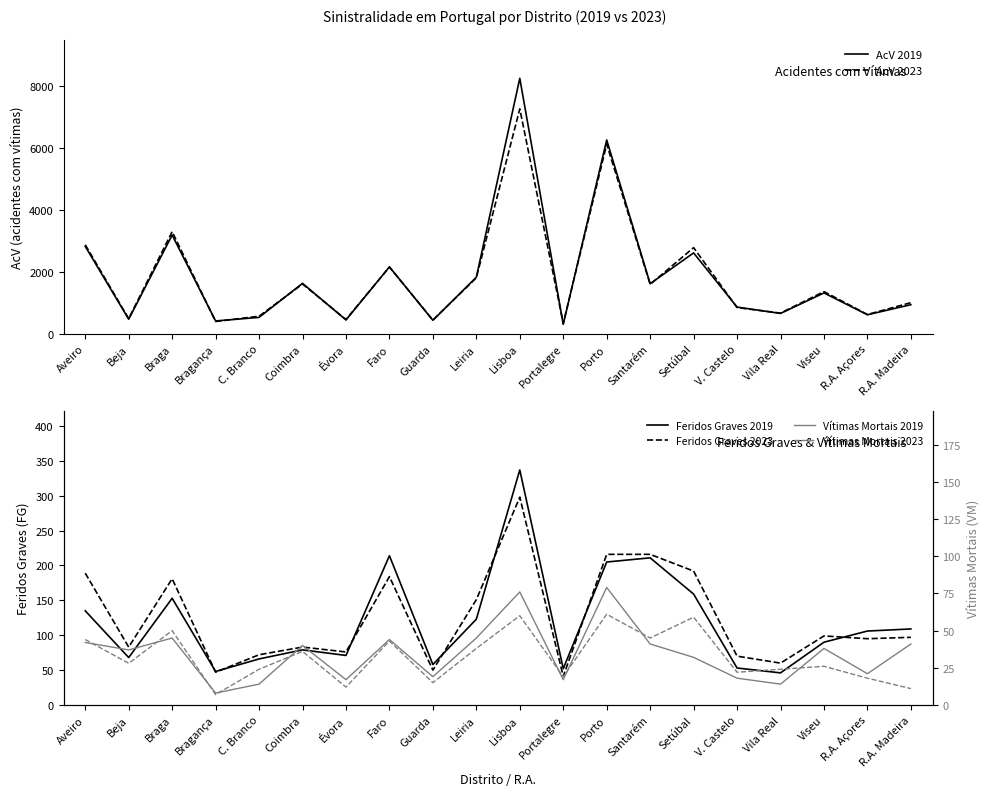

What is the difference between the maximum and minimum values in the AcV 2023 series?

6917